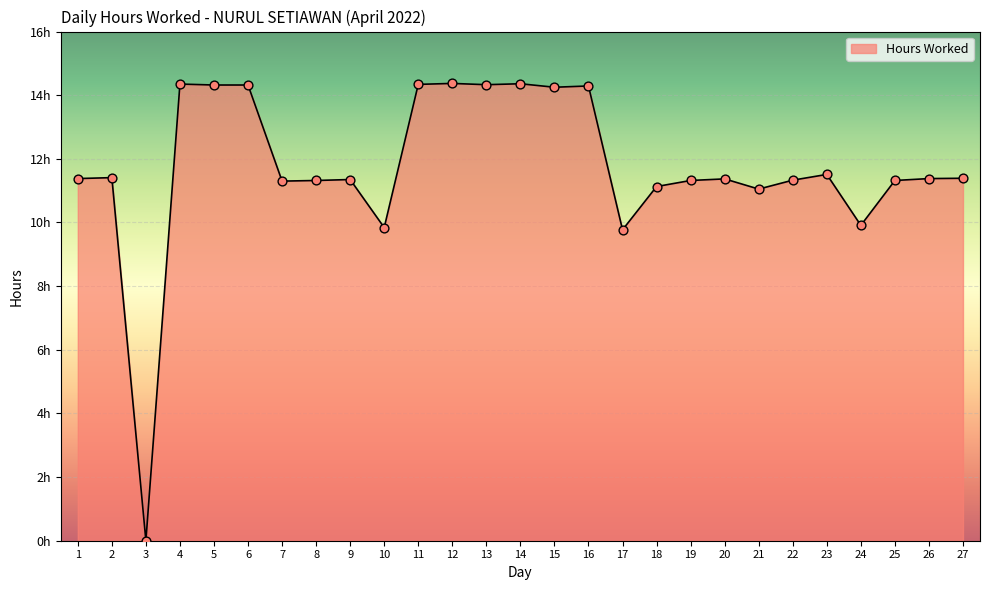

Which has a higher value, 19 or 23?

23